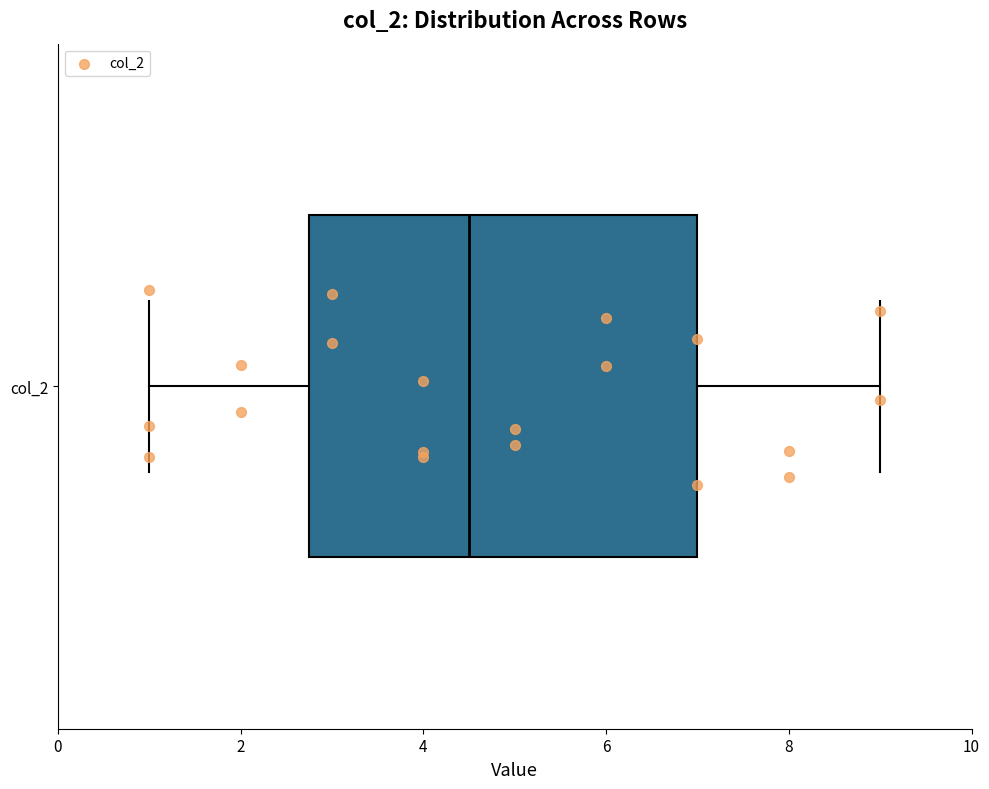

Transcribe this box plot: give where the median line is, the range the box spans, and where the two whiskers end, as read against the x-axis. The values are not printed on the chart, so give them approximately, as read against the axis.

median 4.6, box 2.8 to 7.0, whiskers 1.0 to 9.0